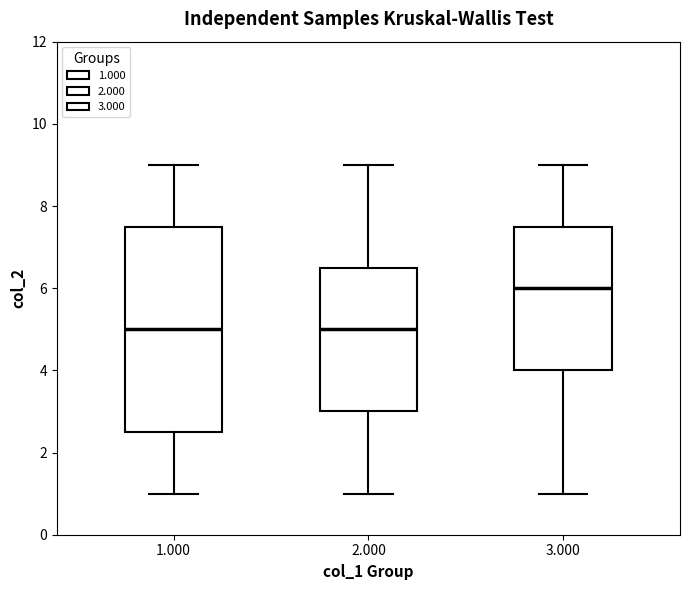

Which box's median line is the highest?

3.000